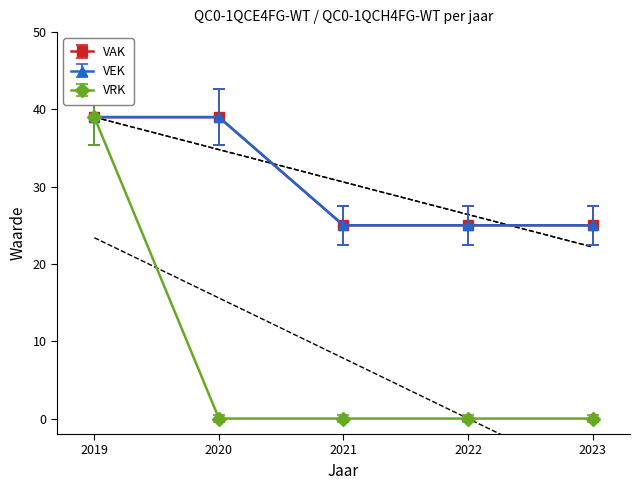

What is the difference between the highest and lowest values at 2023?

25.0